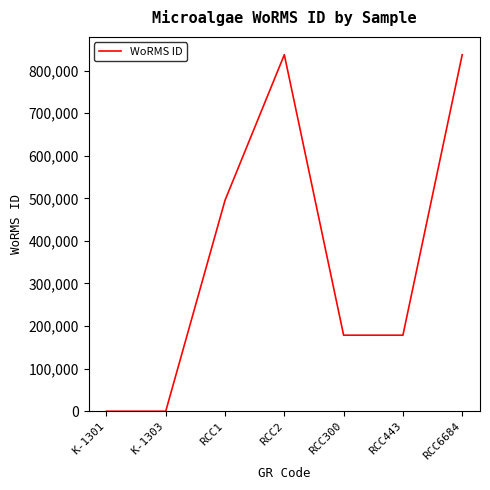

Which has a higher value, RCC2 or RCC443?

RCC2